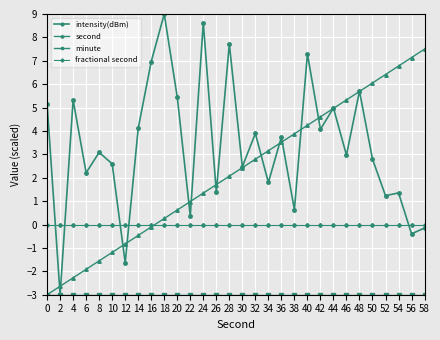

Which series has the largest range (max minus min)?

intensity(dBm)